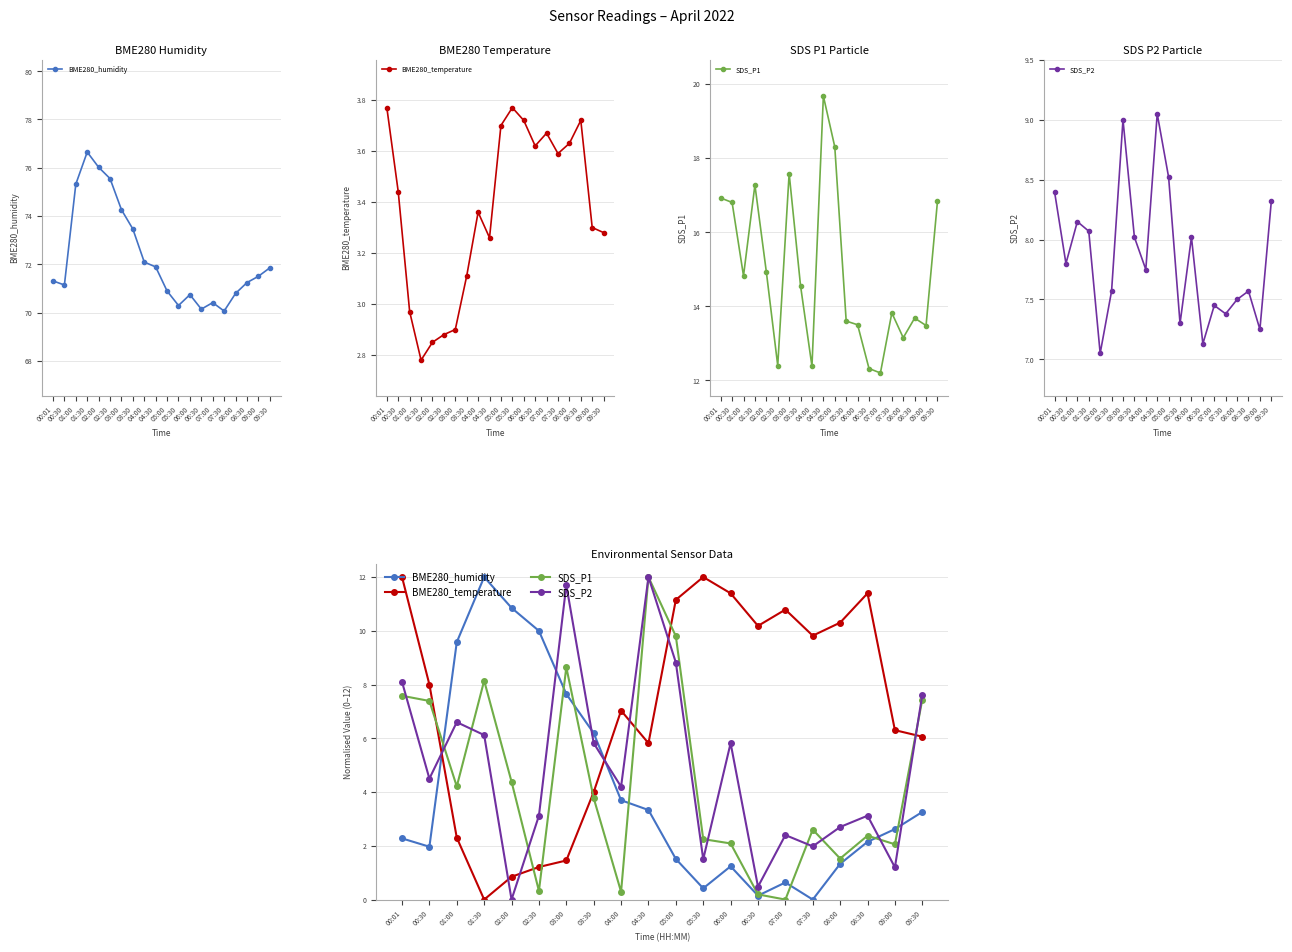

What is the label of the 13th point from the right?

03:30